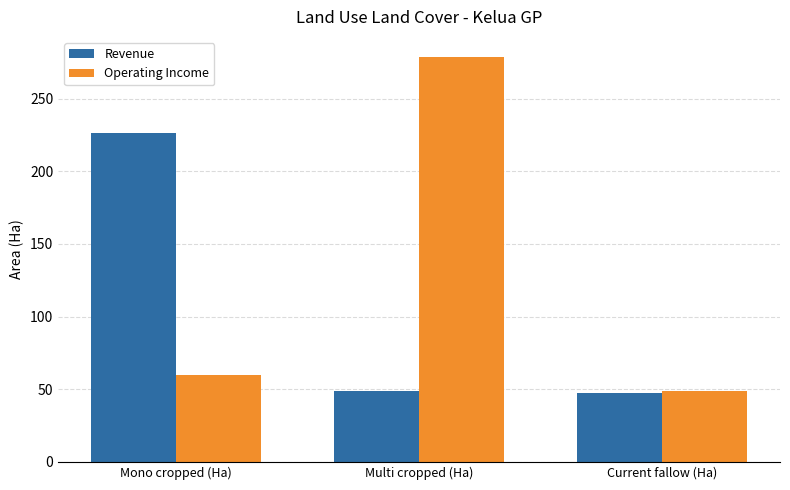

What is the smallest value displayed?

47.2